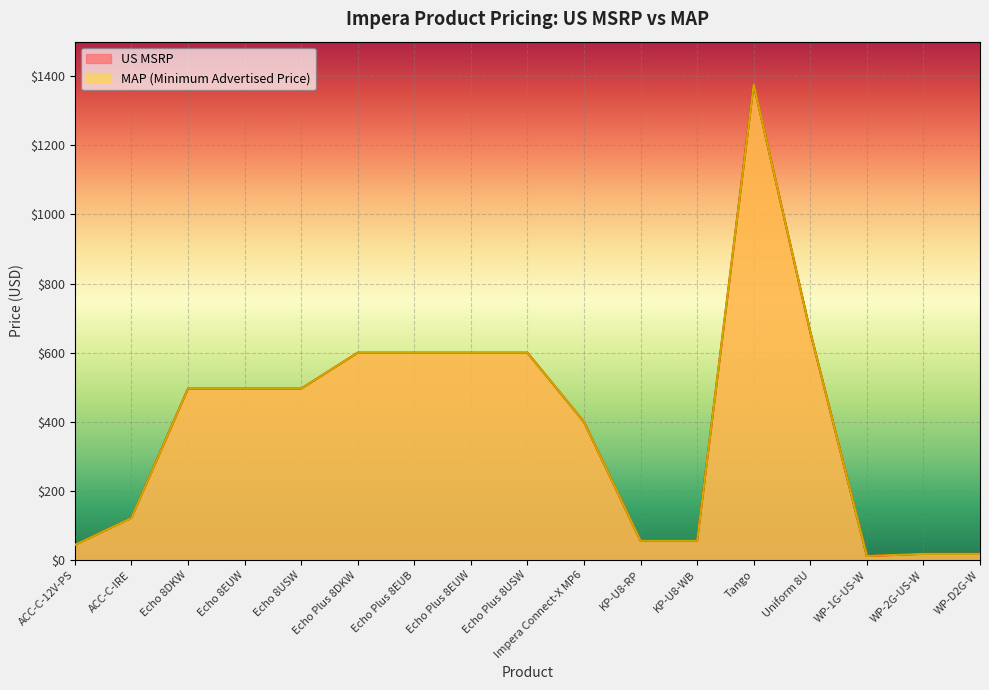

True or false: MAP (Minimum Advertised Price) has a value of 600 at Echo Plus 8EUB.

True